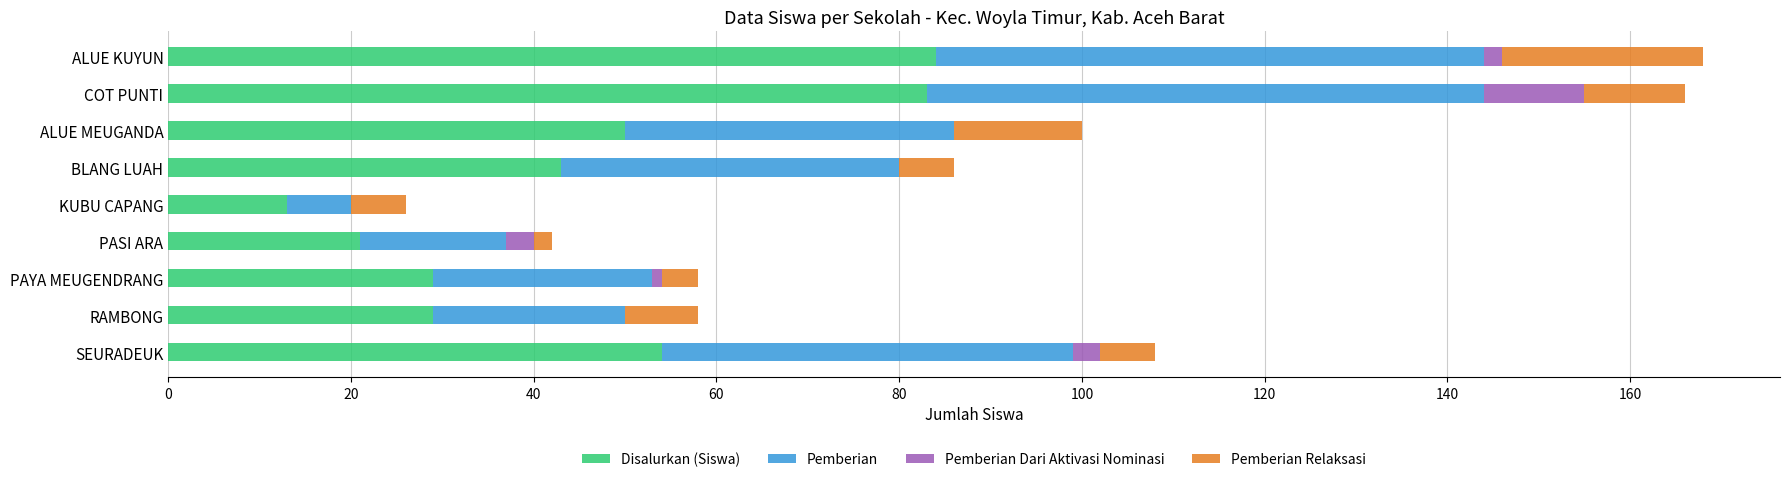

What is the highest value of the Disalurkan (Siswa) series?

84